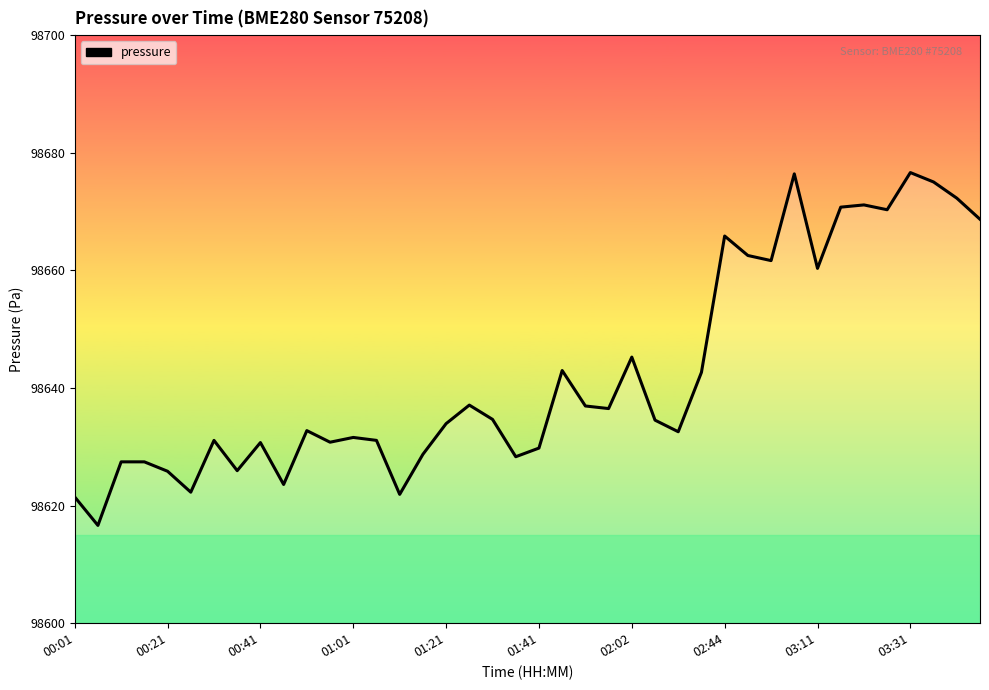

What is the difference between the maximum and minimum values?

60.0